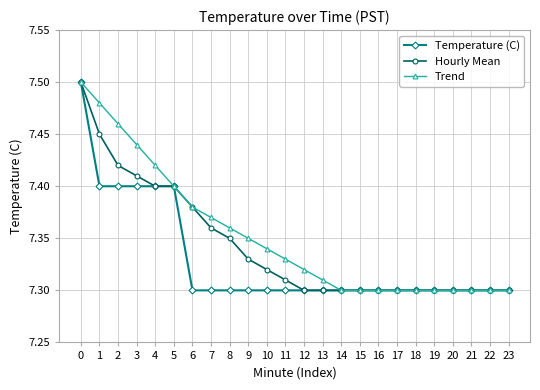

Does the chart have visible grid lines?

Yes